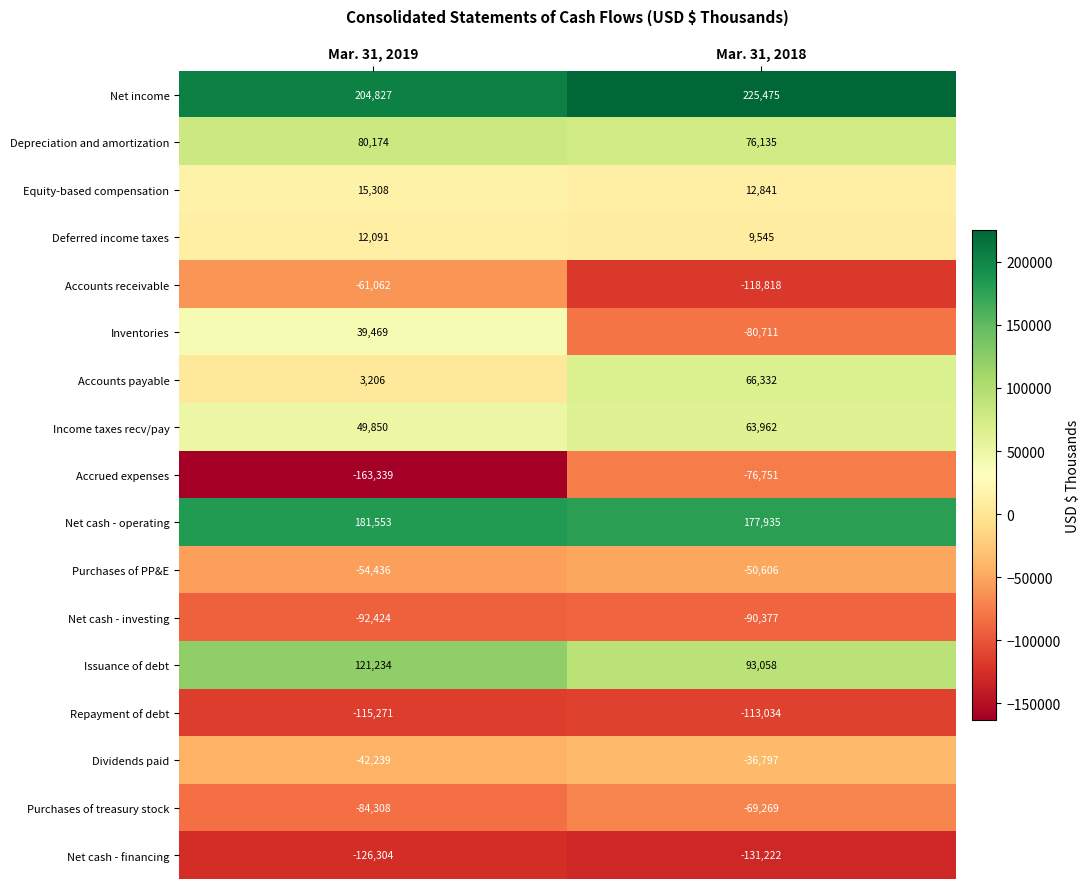

True or false: Net cash - investing has a value of -92424 at Mar. 31, 2019.

True